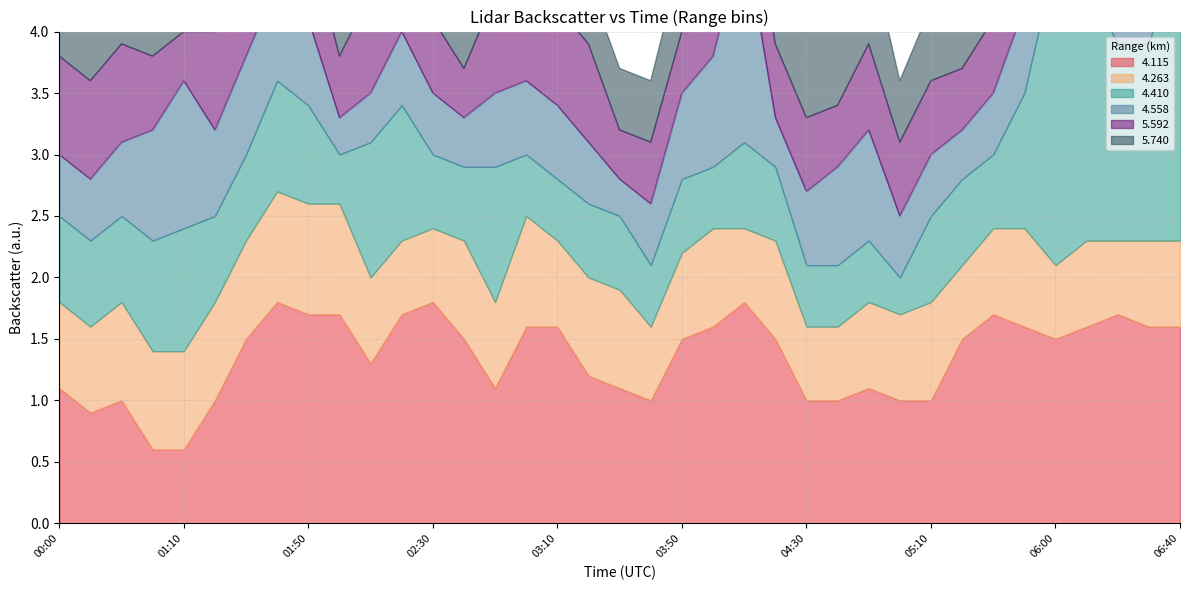

At 04:00, list the series in order from smallest to largest.

4.410, 5.592, 4.263, 5.740, 4.558, 4.115